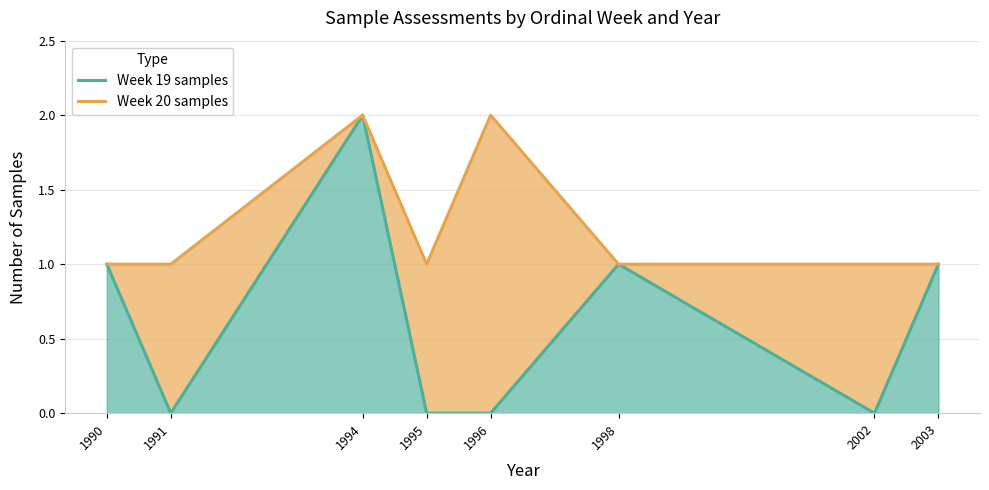

Rank the categories by Week 20 samples value from highest to lowest.

1994, 1996, 1990, 1991, 1995, 1998, 2002, 2003